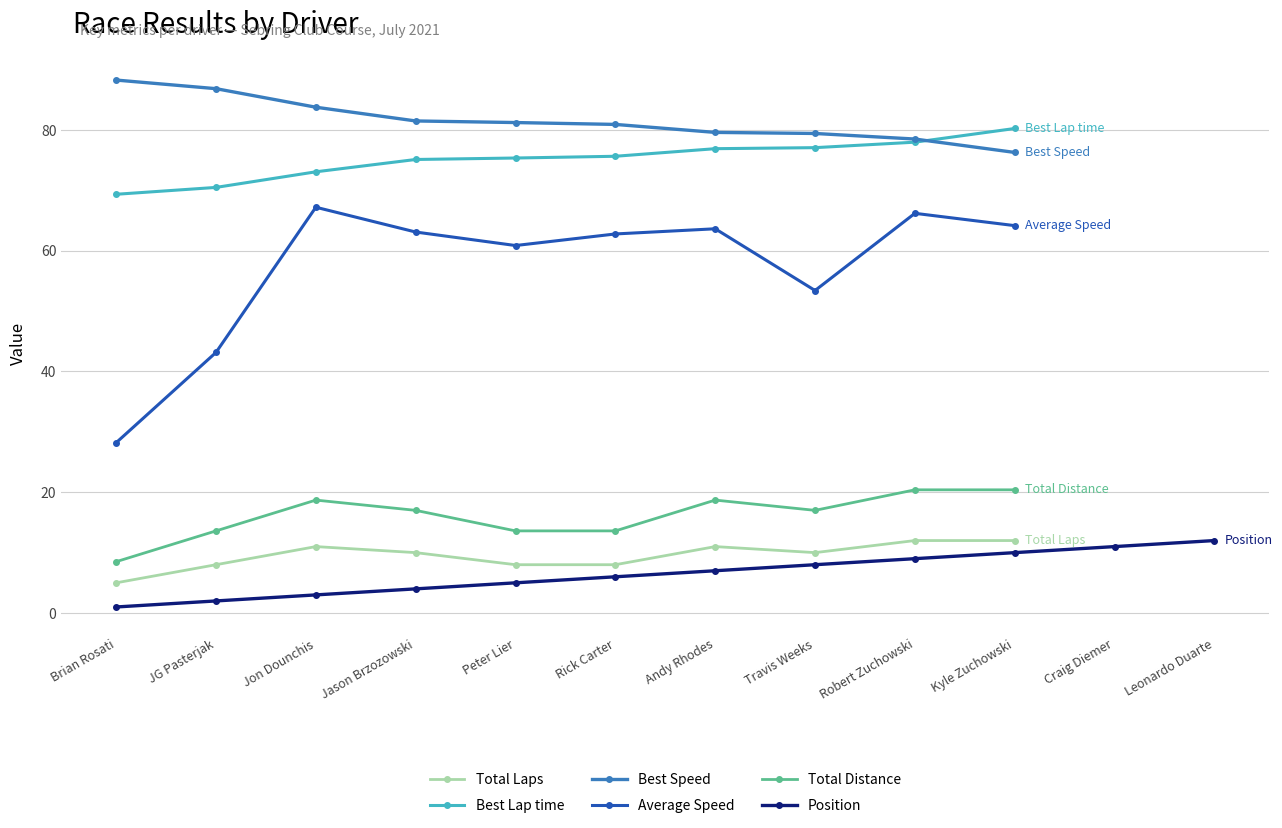

Reading left to right, transcribe all the data shown in this chart.

Total Laps: 5.0	8.0	11.0	10.0	8.0	8.0	11.0	10.0	12.0	12.0	0.0	0.0
Best Lap time: 69.3	70.5	73.1	75.1	75.3	75.6	76.9	77.1	78.0	80.2	0.0	0.0
Best Speed: 88.3	86.8	83.8	81.5	81.2	80.9	79.6	79.4	78.5	76.3	0.0	0.0
Average Speed: 28.2	43.2	67.2	63.1	60.9	62.8	63.6	53.4	66.2	64.2	0.0	0.0
Total Distance: 8.5	13.6	18.7	17.0	13.6	13.6	18.7	17.0	20.4	20.4	0.0	0.0
Position: 1.0	2.0	3.0	4.0	5.0	6.0	7.0	8.0	9.0	10.0	11.0	12.0